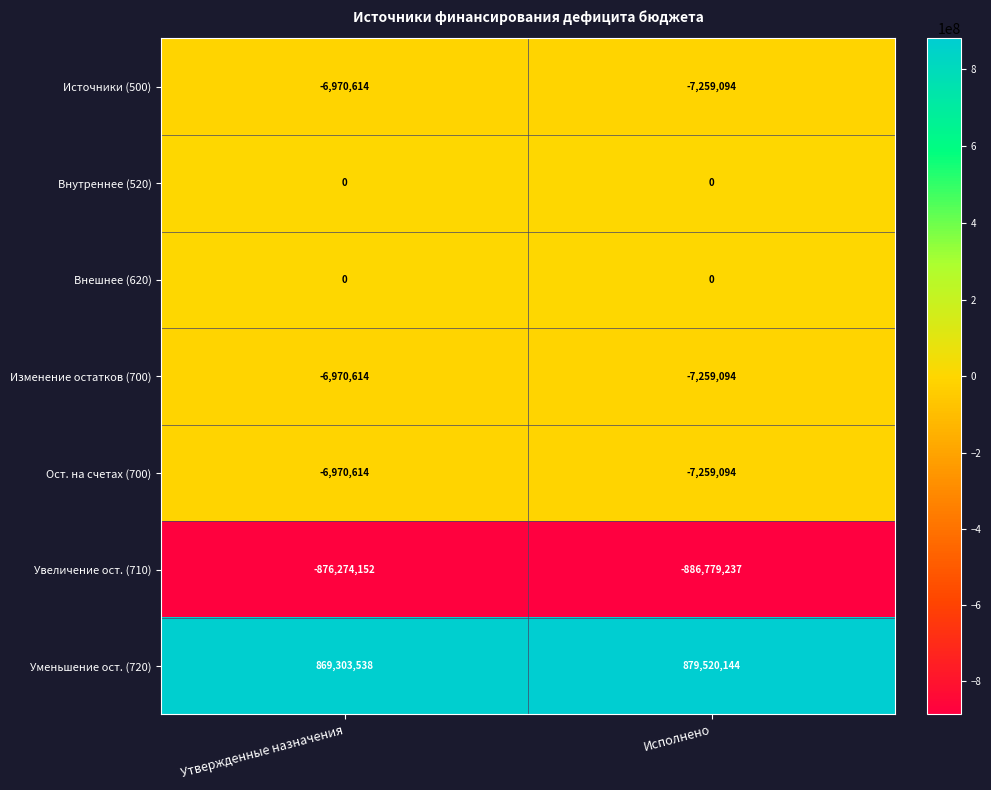

What is the spread (max minus min) of values at Исполнено?

1766299381